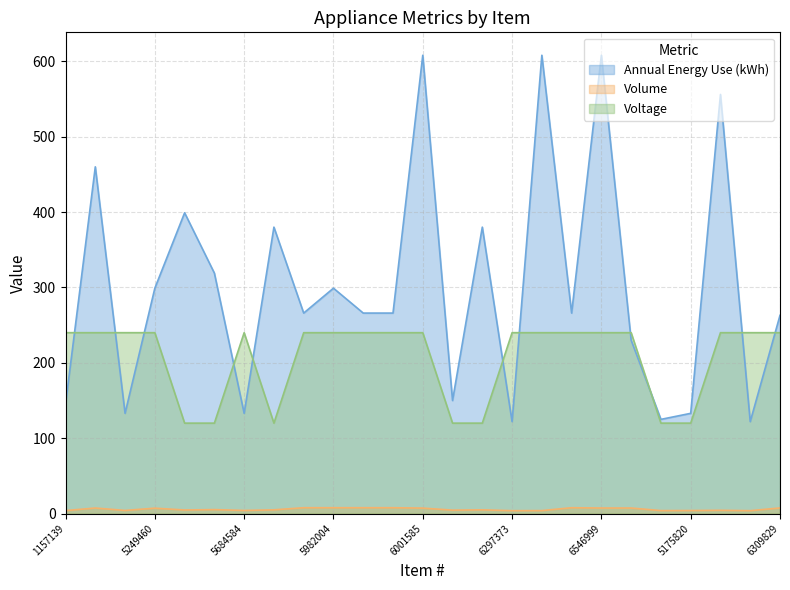

True or false: Annual Energy Use (kWh) has more than 0 points higher than both neighbors.

True